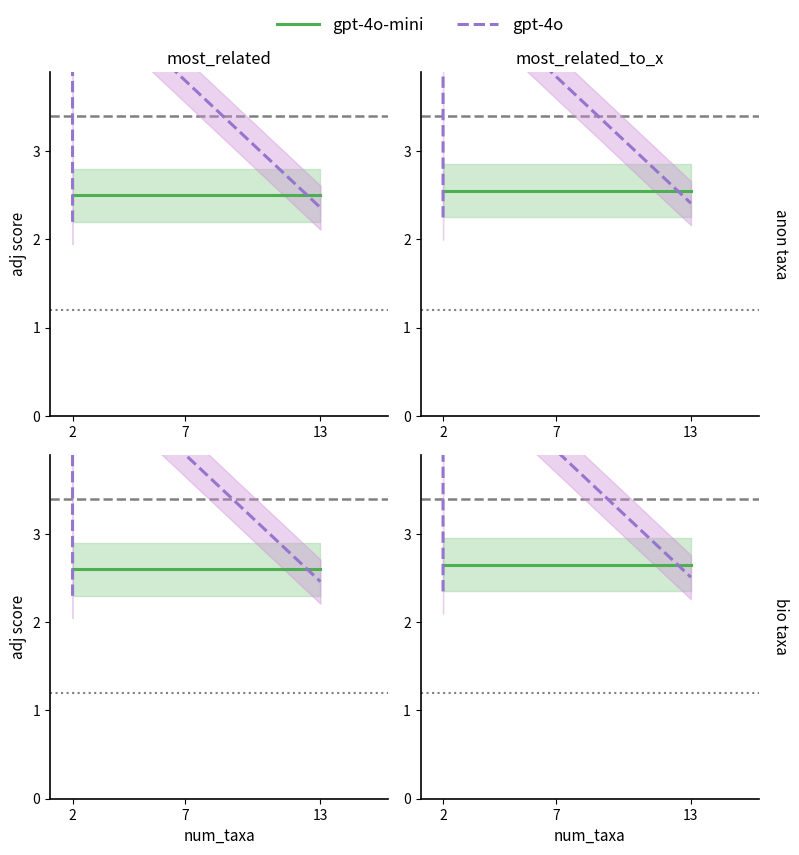

How many categories are shown in the chart?

3